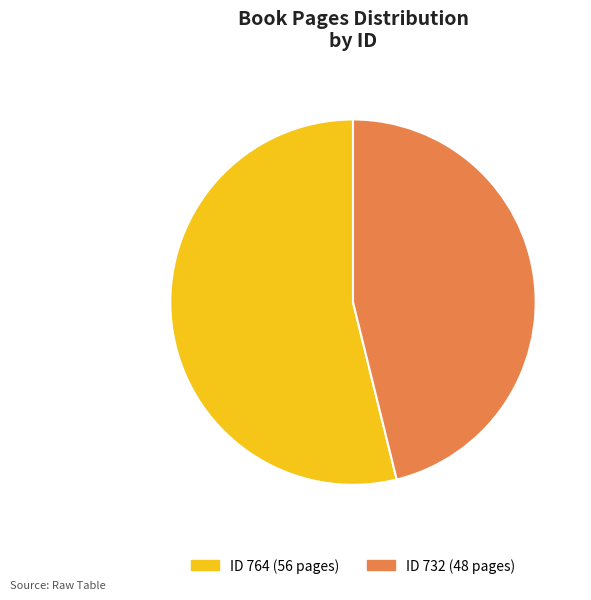

Which slice is the largest?

ID 764 (56 pages)